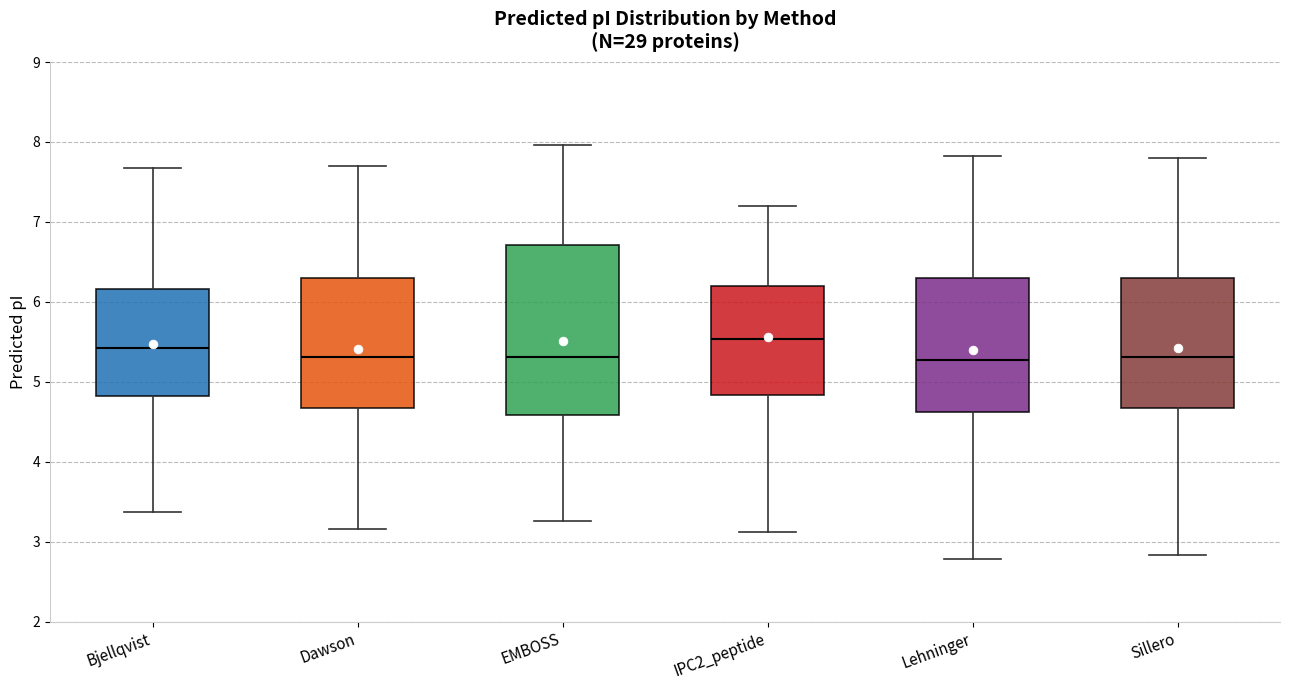

Where does the upper whisker of the box for Dawson end on the y-axis? The values are not printed on the chart, so give them approximately, as read against the axis.

7.7